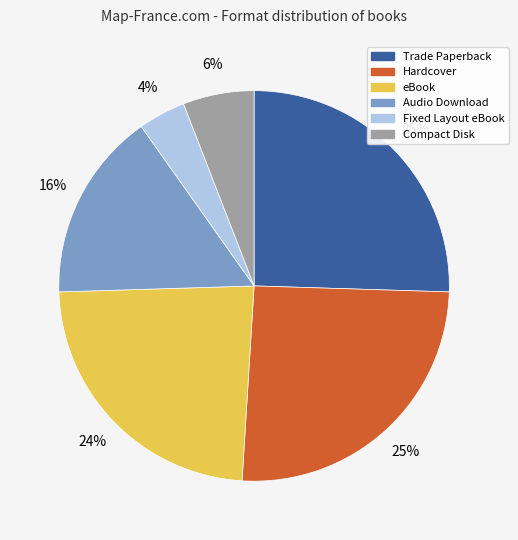

To the nearest percent, what is the combined percentage of Compact Disk and Audio Download?

22%